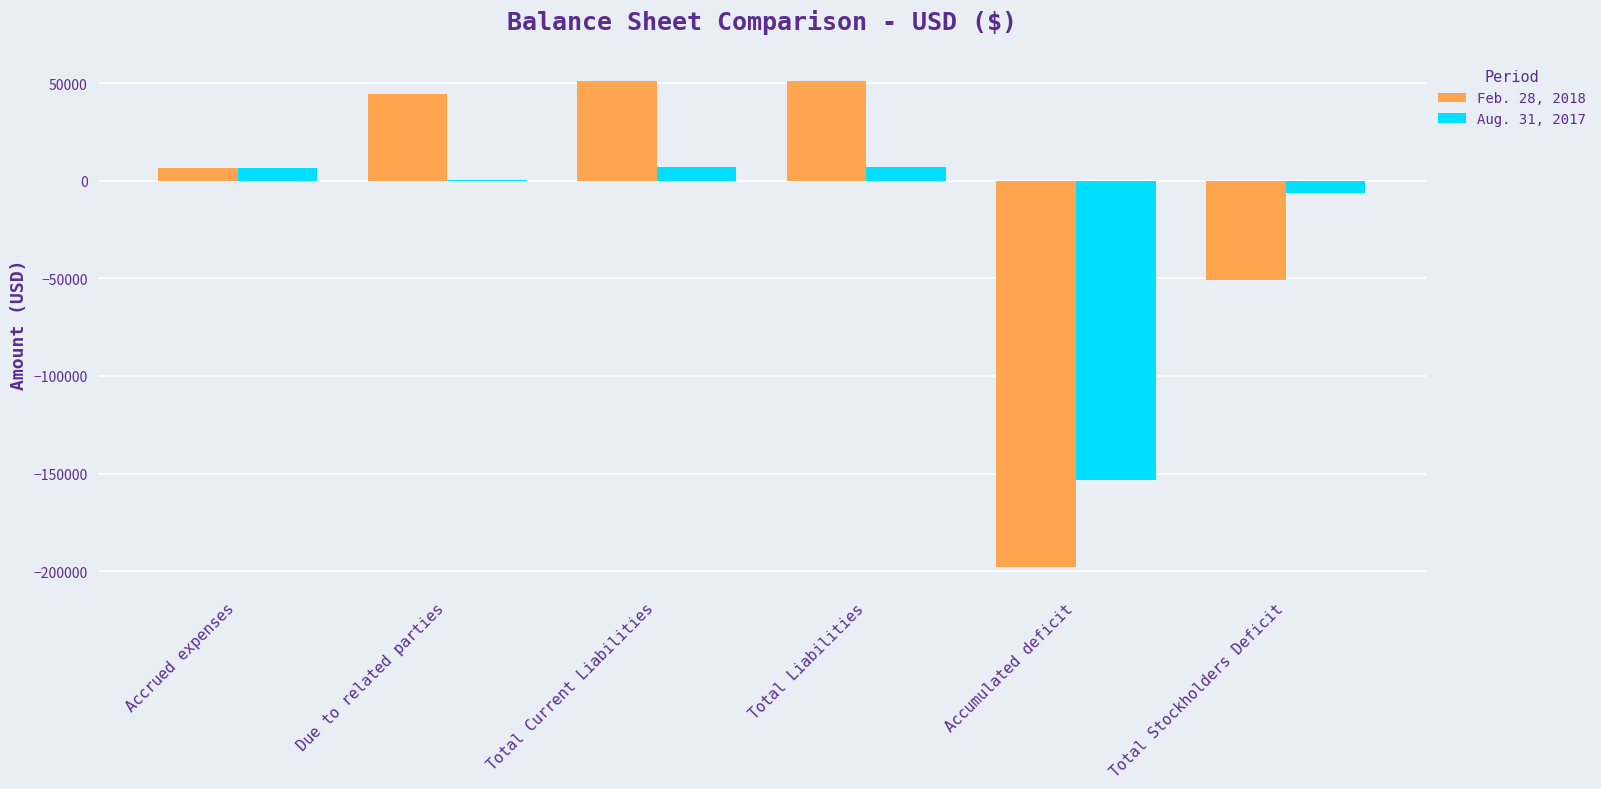

True or false: Feb. 28, 2018 has a value of 44624 at Due to related parties.

True